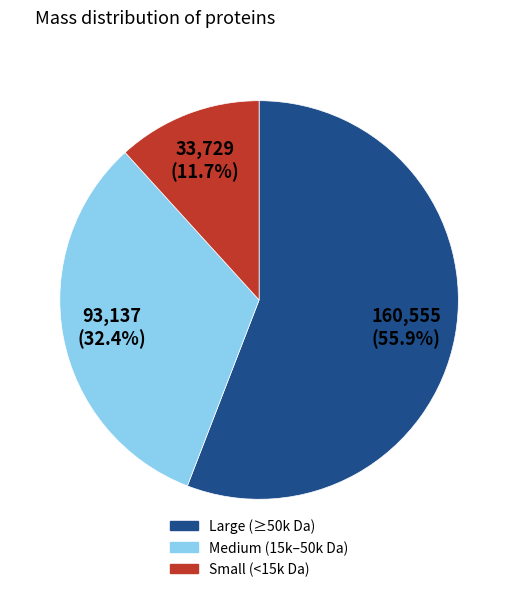

Count the number of slices in the pie.

3